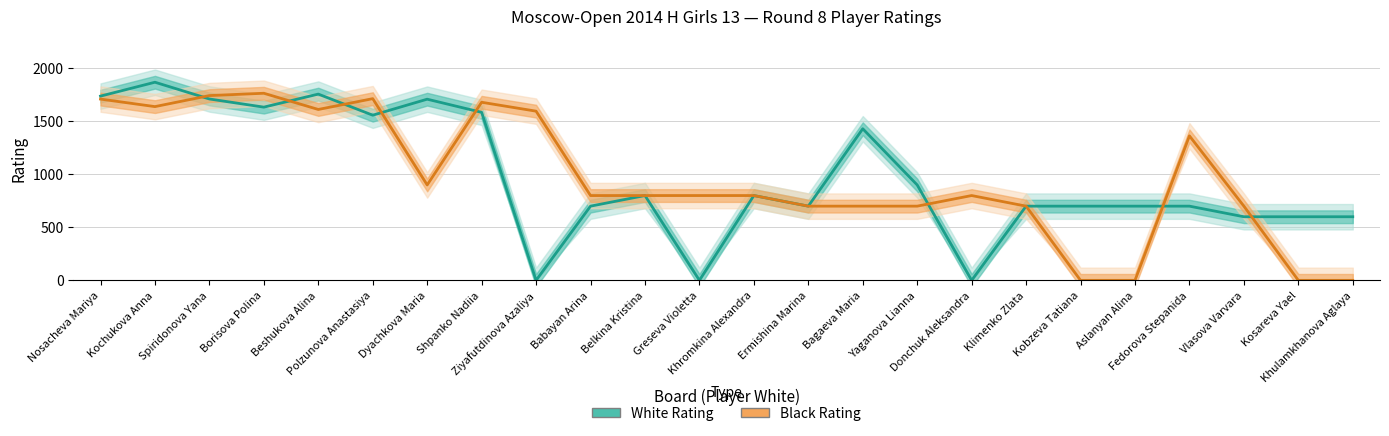

List the series in order of their peak value, lowest first.

Black Rating, White Rating